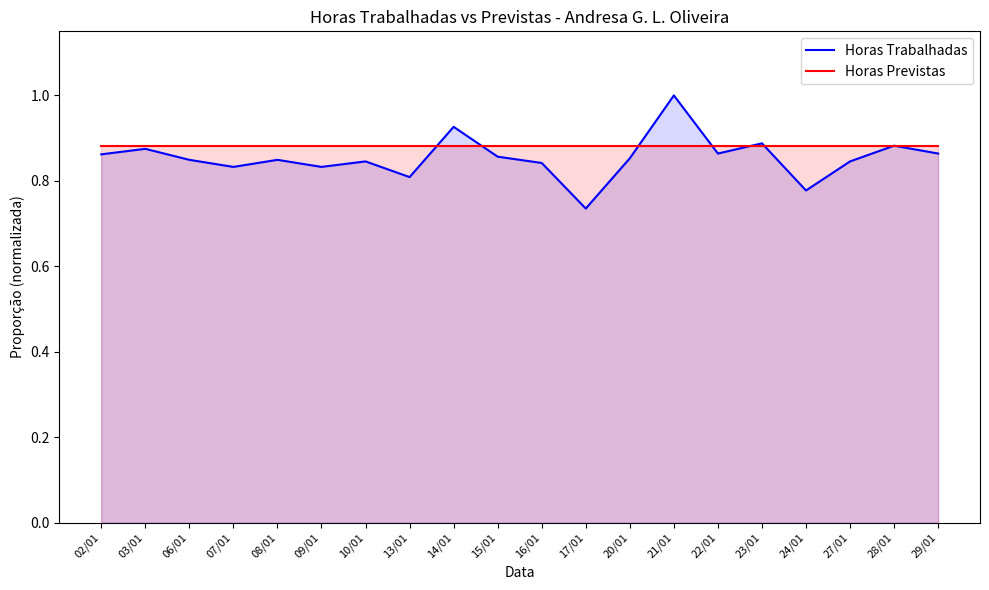

What is the difference between the maximum and minimum values in the Horas Trabalhadas series?

0.3